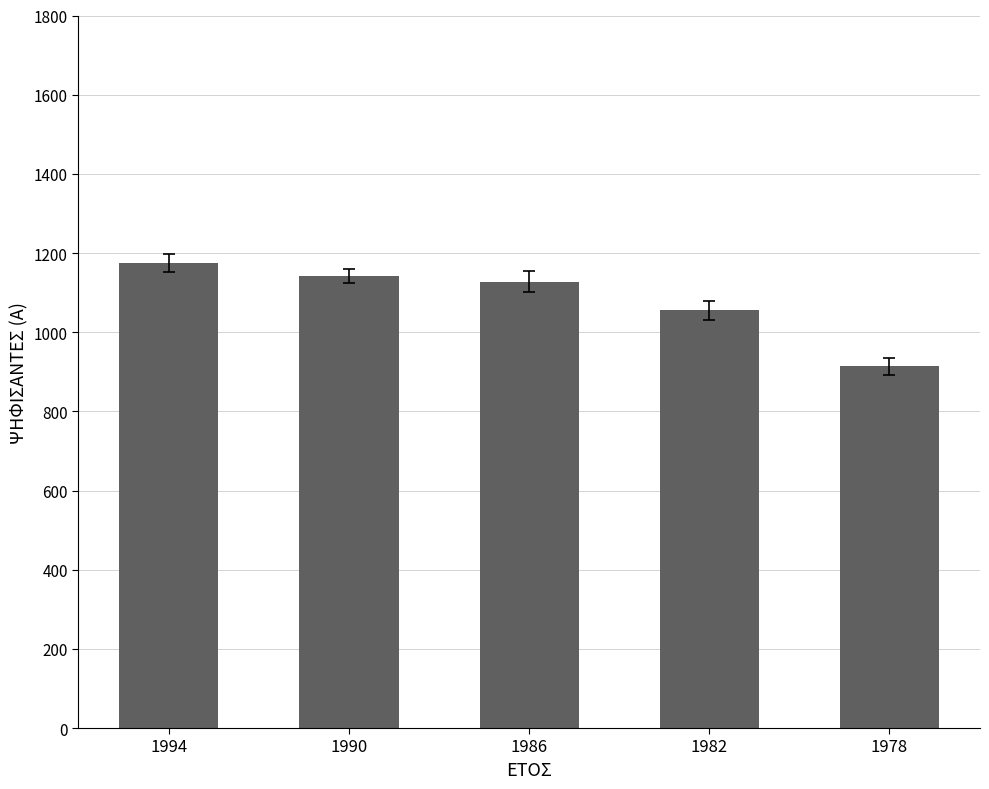

What is the average value?

1083